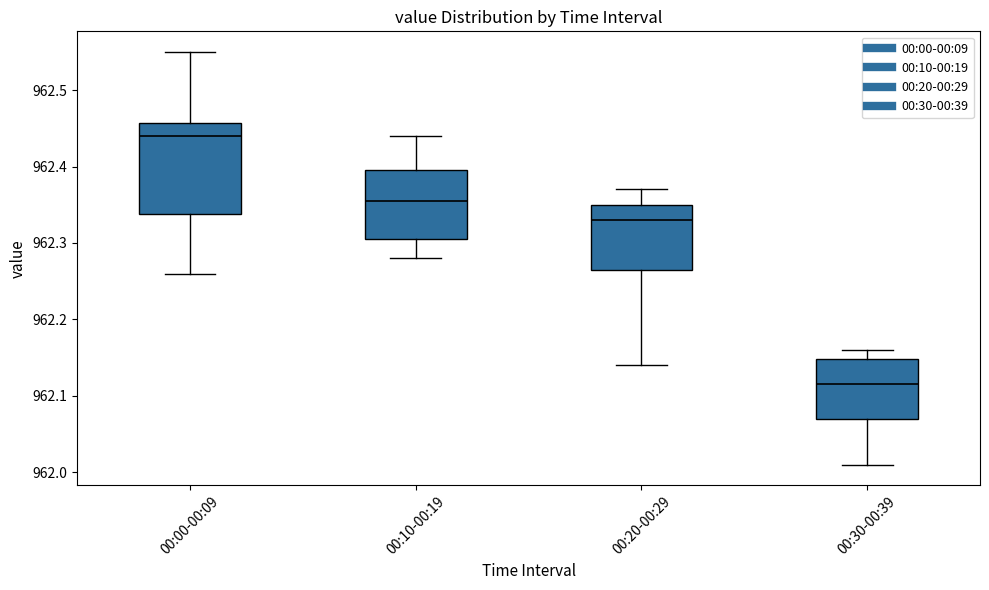

Where does the median line of the box for 00:20-00:29 sit on the y-axis? The values are not printed on the chart, so give them approximately, as read against the axis.

962.33